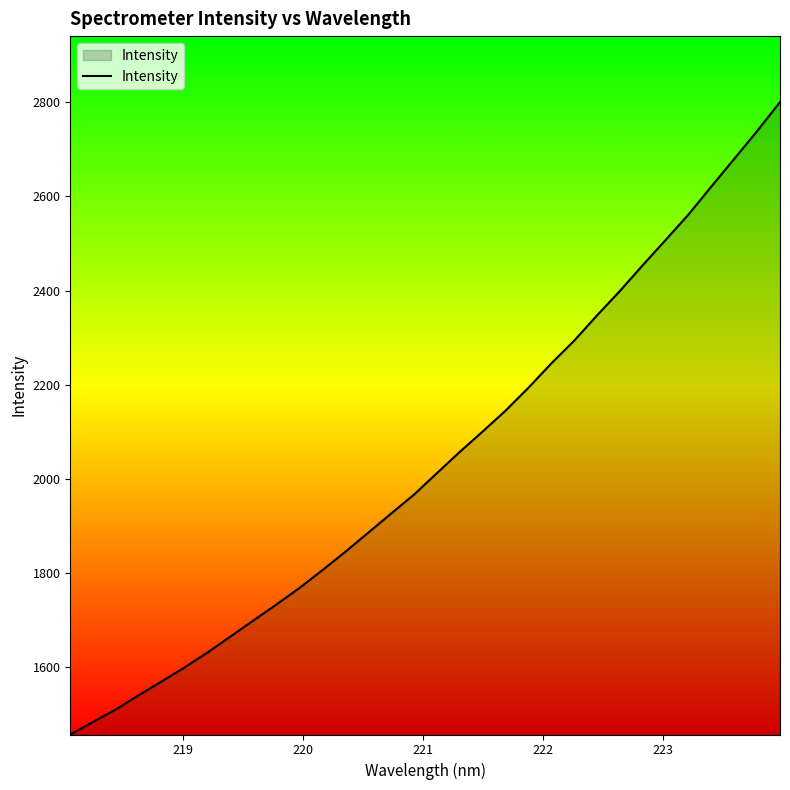

Does the chart display data point markers on the line(s)?

No